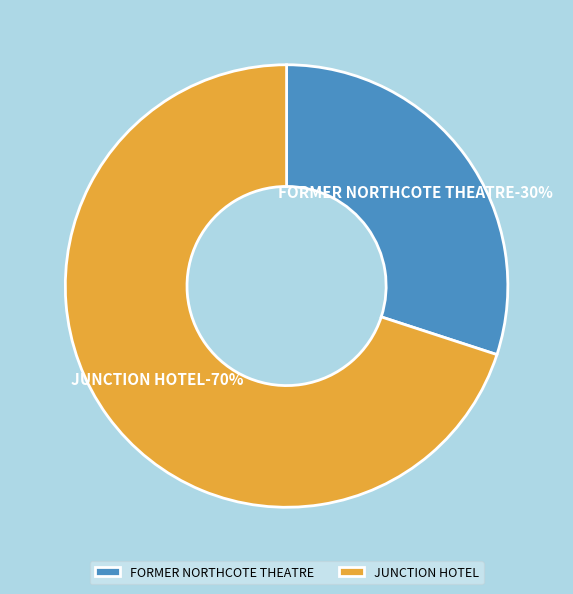

Which slice represents more than half of the pie?

JUNCTION HOTEL